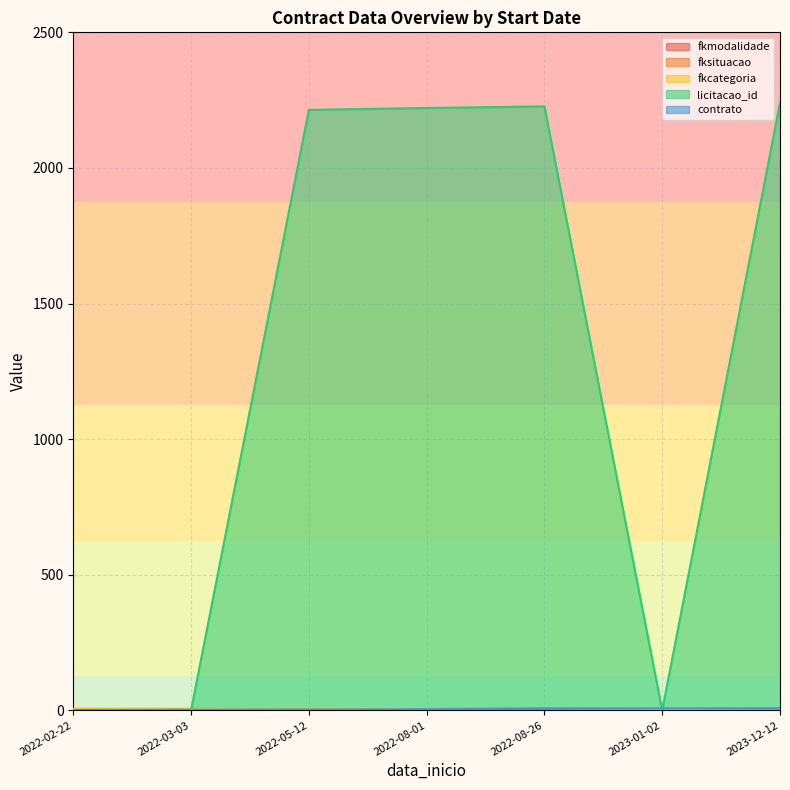

True or false: fkmodalidade and licitacao_id intersect in this chart.

True